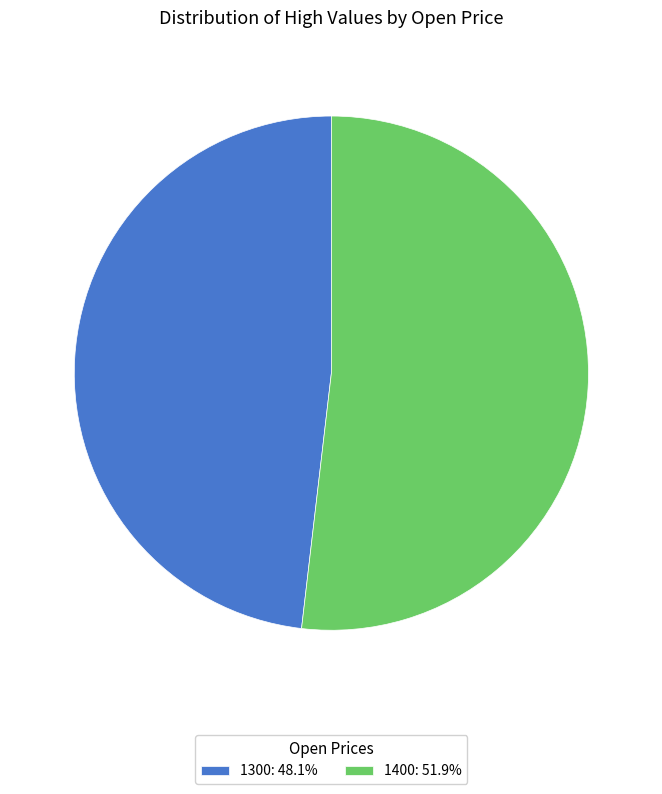

What is the ratio of the value at 1400: 51.9% to the value at 1300: 48.1%?

1.1